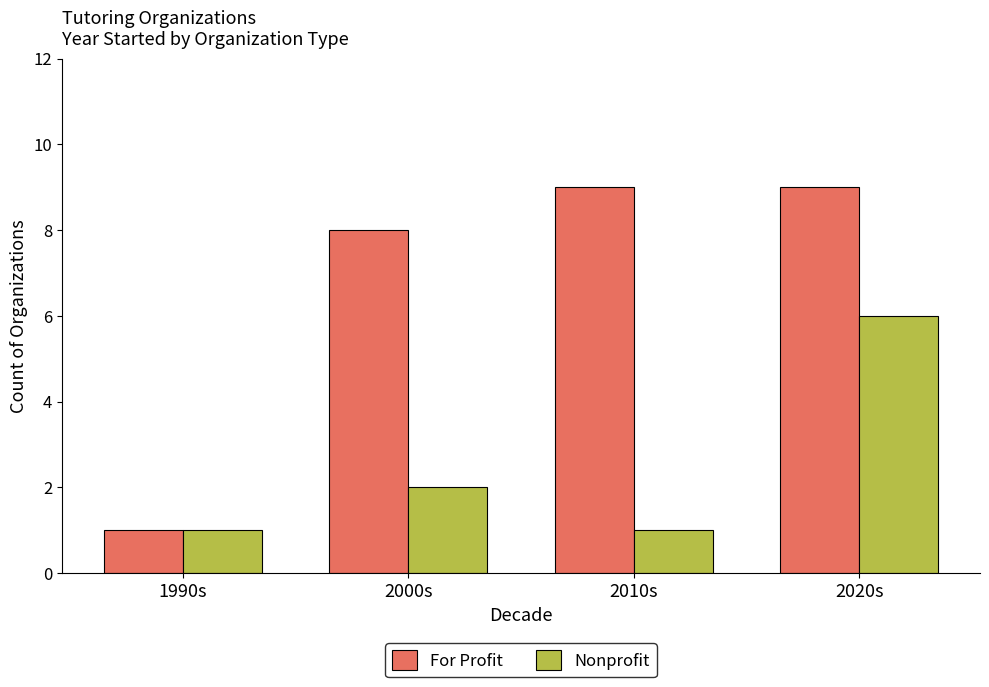

What is the difference between the highest and lowest values at 2000s?

6